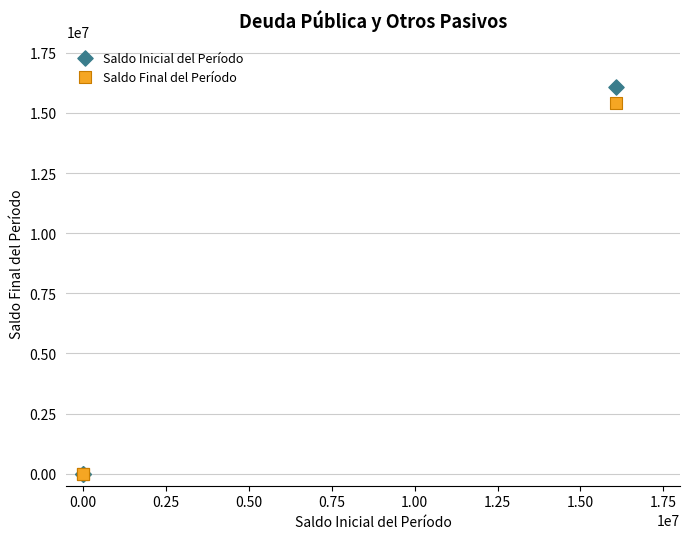

Which series contains the highest Y value?

Saldo Inicial del Período